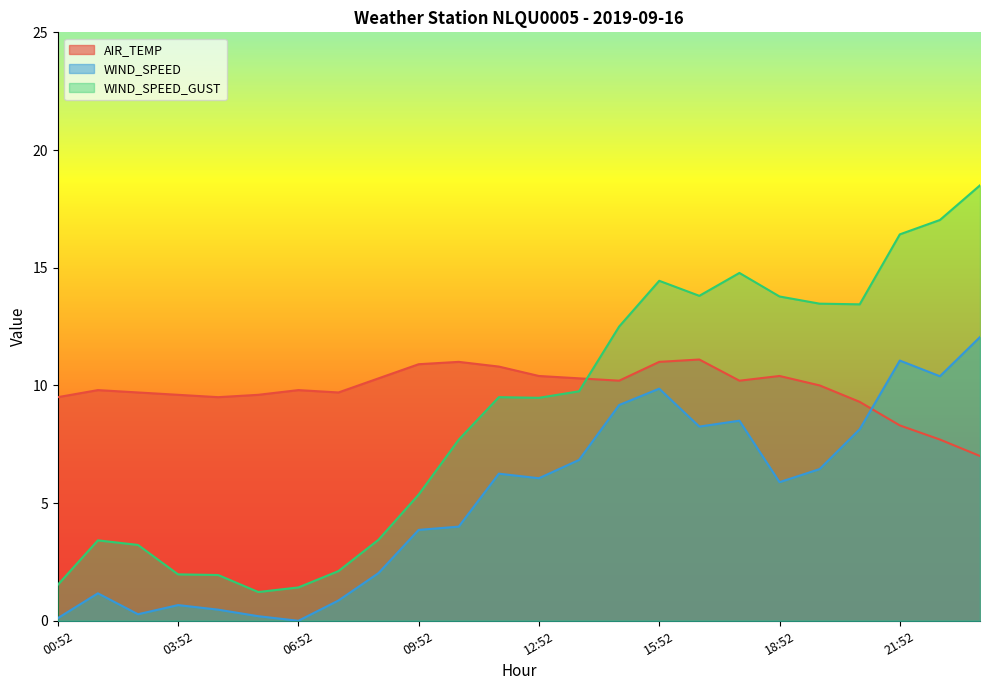

How many lines are shown in the chart?

3